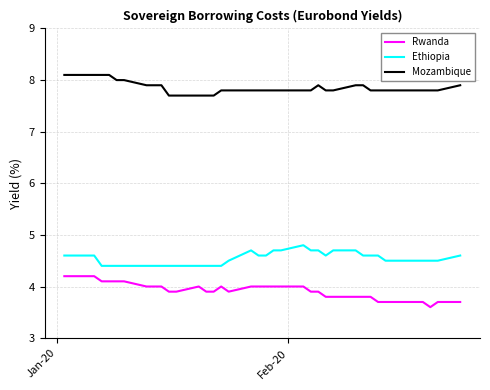

Which series has the largest range (max minus min)?

Rwanda